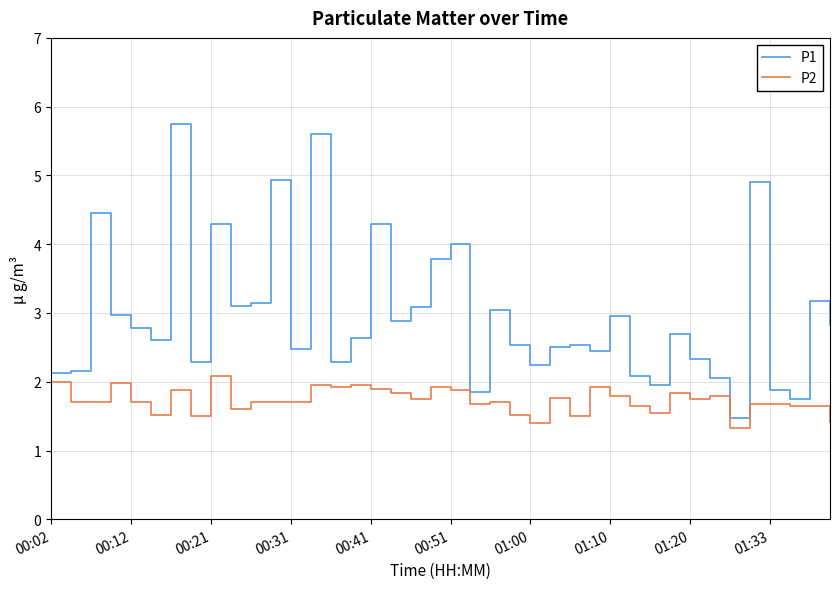

Which series has the largest total across all categories?

P1